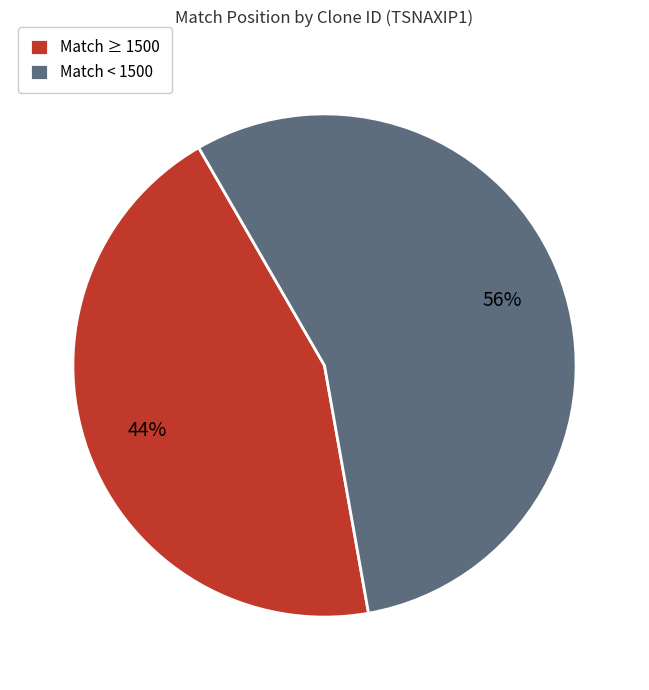

To the nearest percent, what portion does Match < 1500 represent?

56%